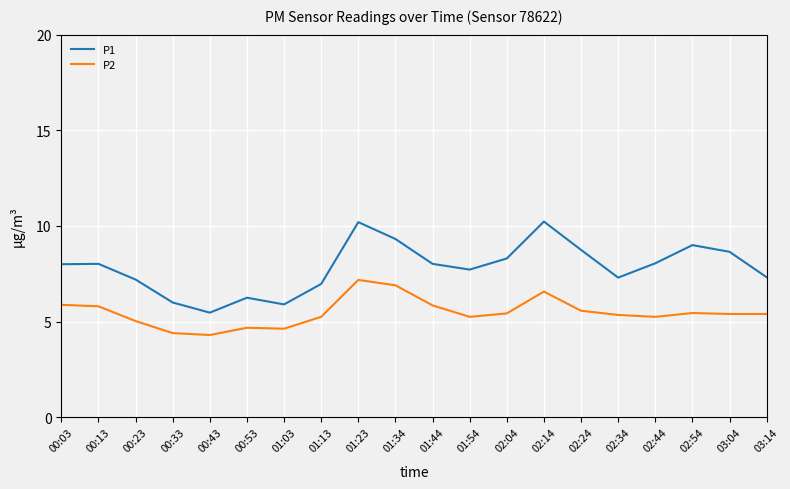

How many series are shown in this chart?

2